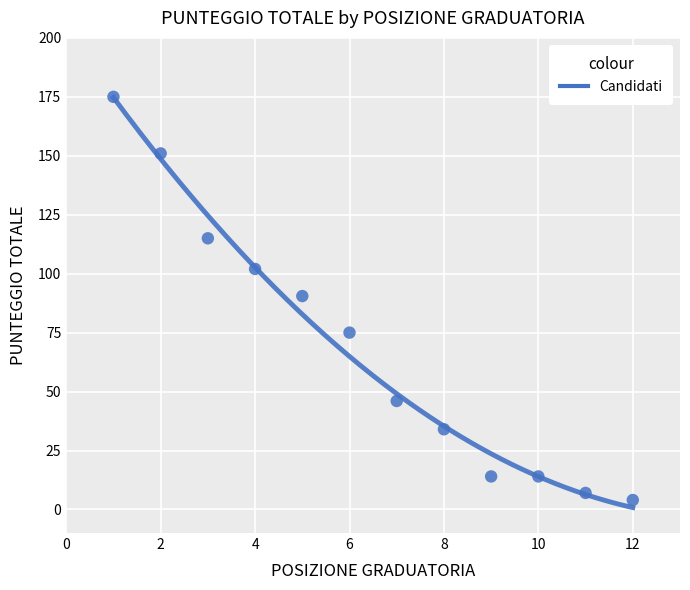

What is the range of X values (max minus min)?

11.0